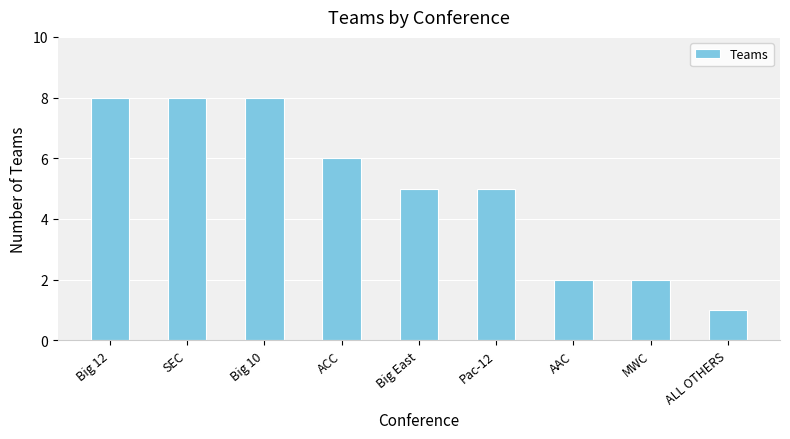

Between Big 12 and Pac-12, which is larger?

Big 12